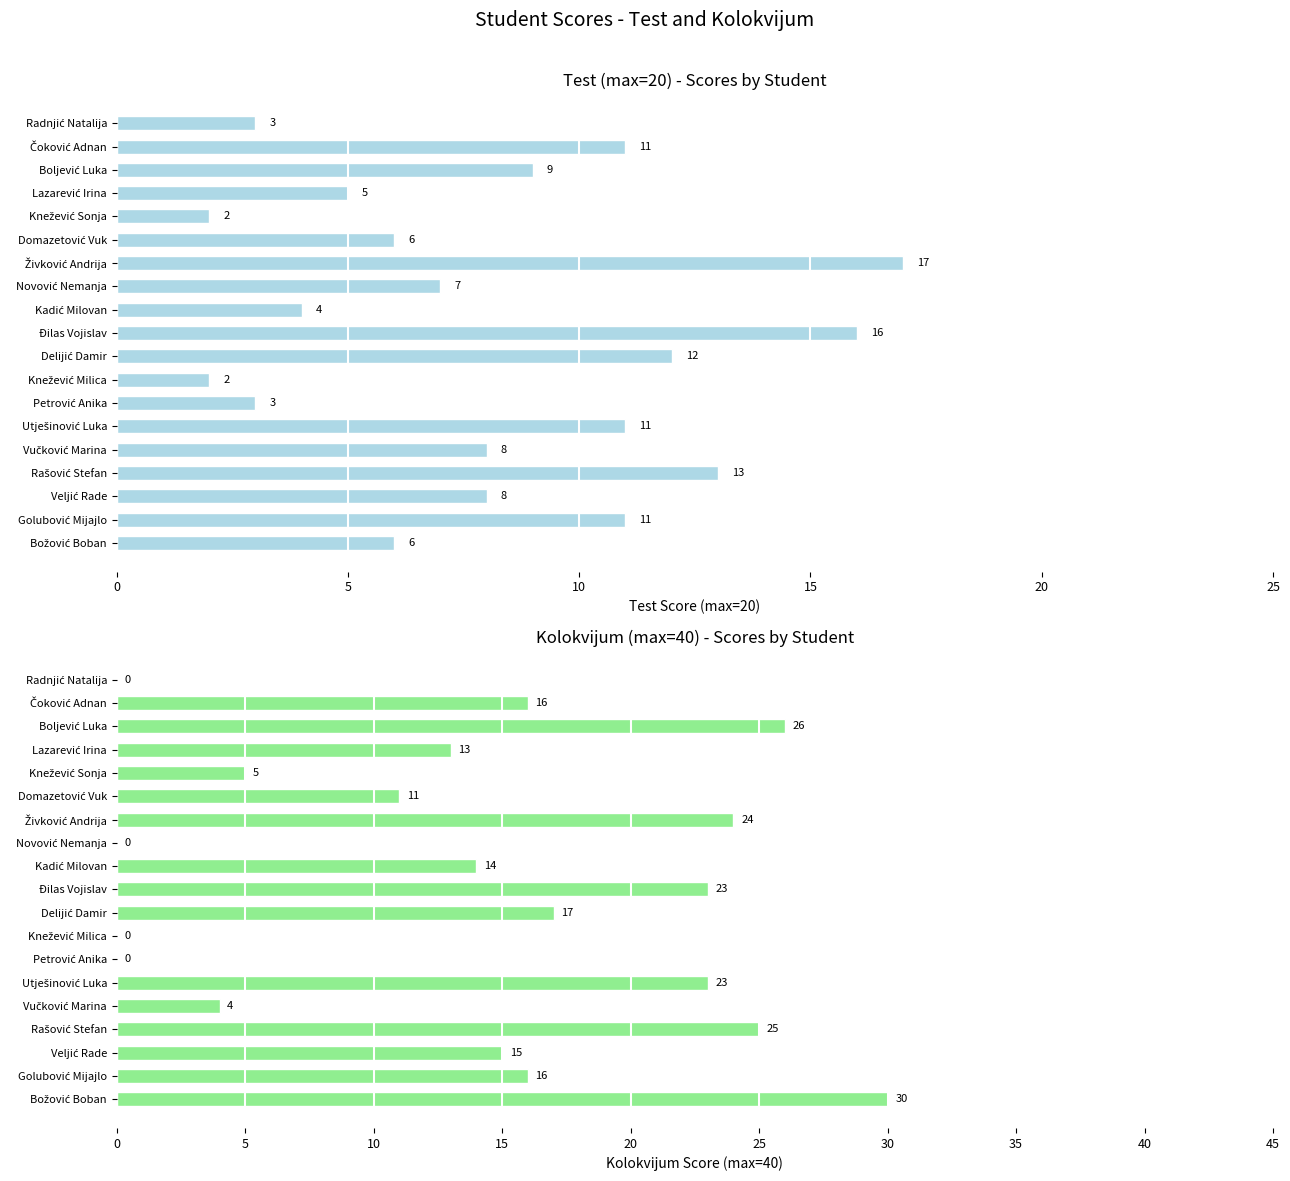

Does the chart contain any negative values?

No